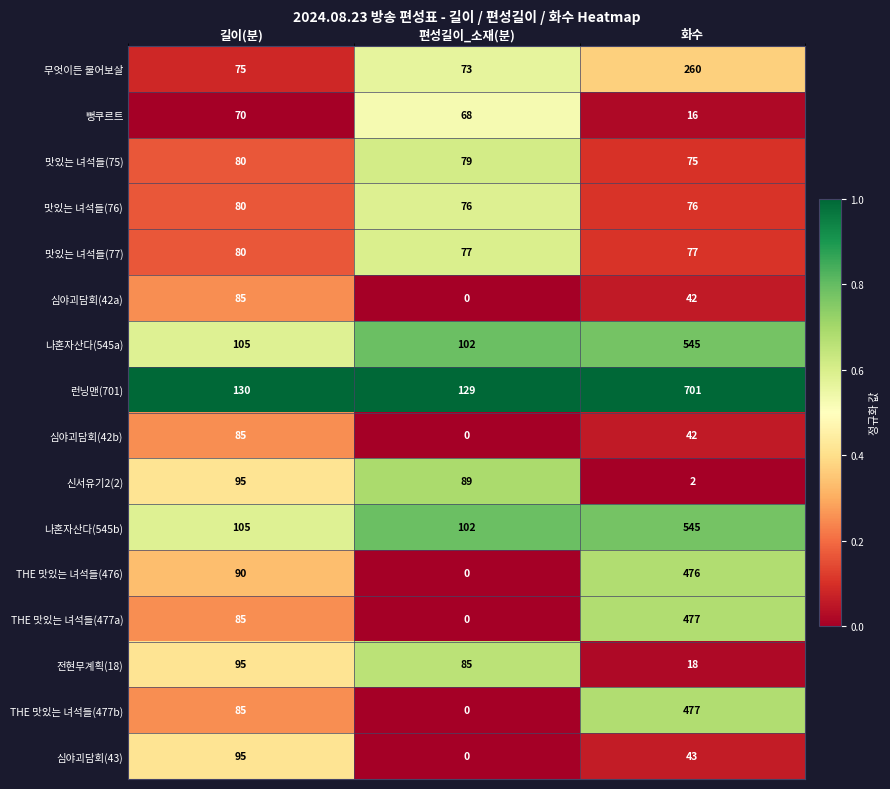

Which label corresponds to the largest value in the chart?

화수